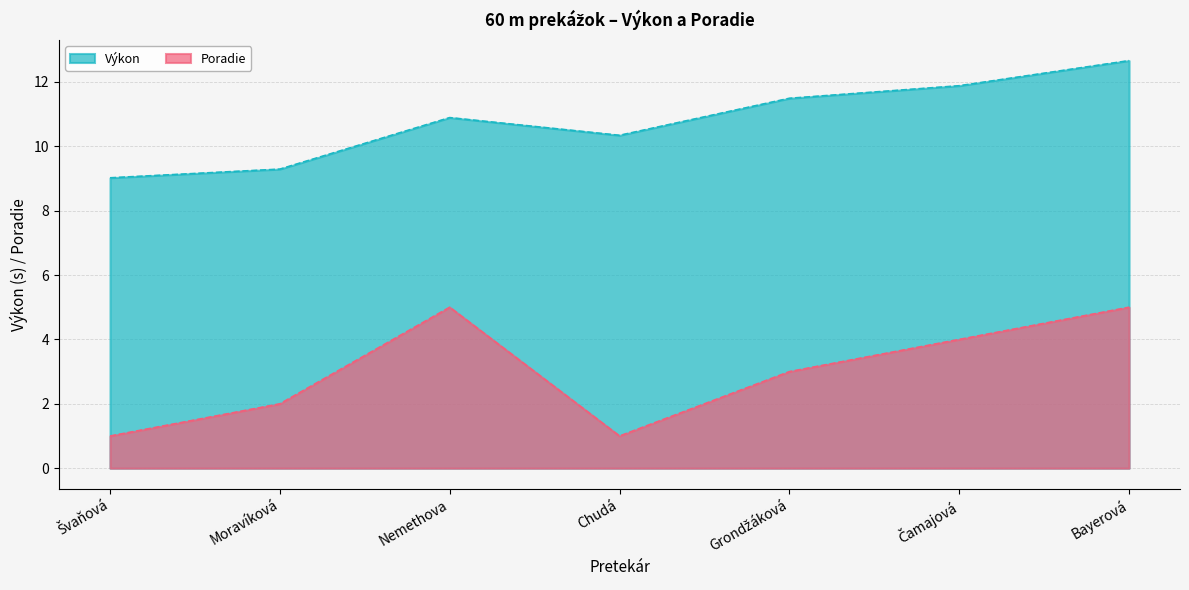

How many interior local valleys does the Poradie series have?

1